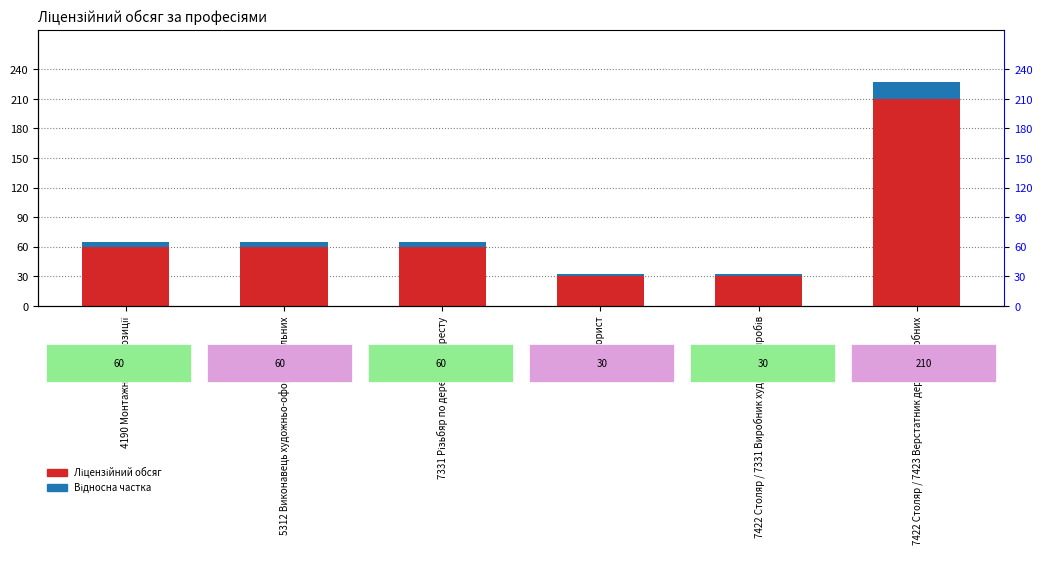

Rank the series by their maximum value, from highest to lowest.

Ліцензійний обсяг, Відносна частка